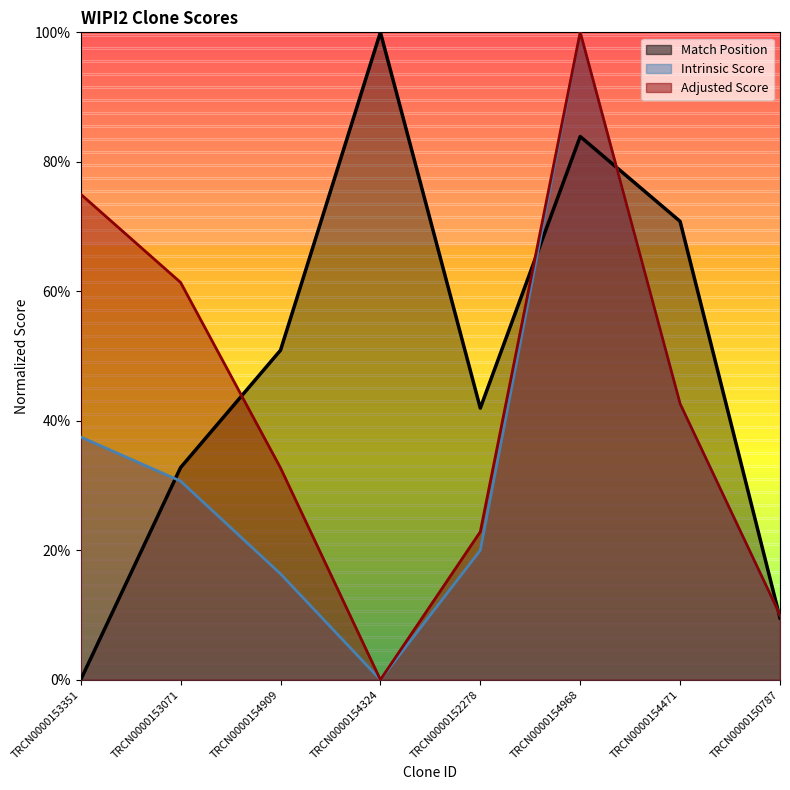

What is the value of the Intrinsic Score point at the 5th from the left?

0.2